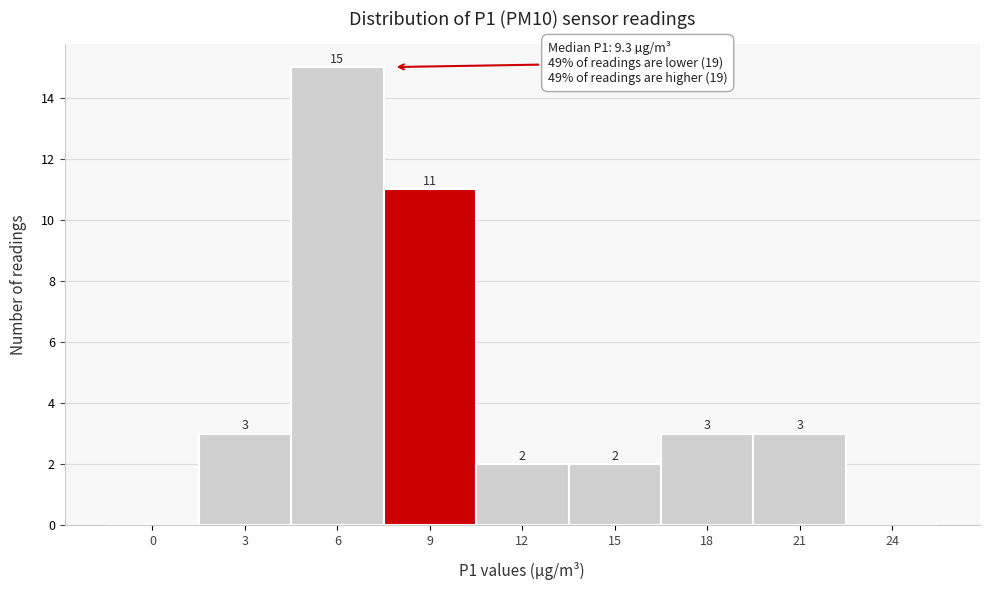

Reading left to right, extract all data points from this chart.

0=0	3=3	6=15	9=11	12=2	15=2	18=3	21=3	24=0